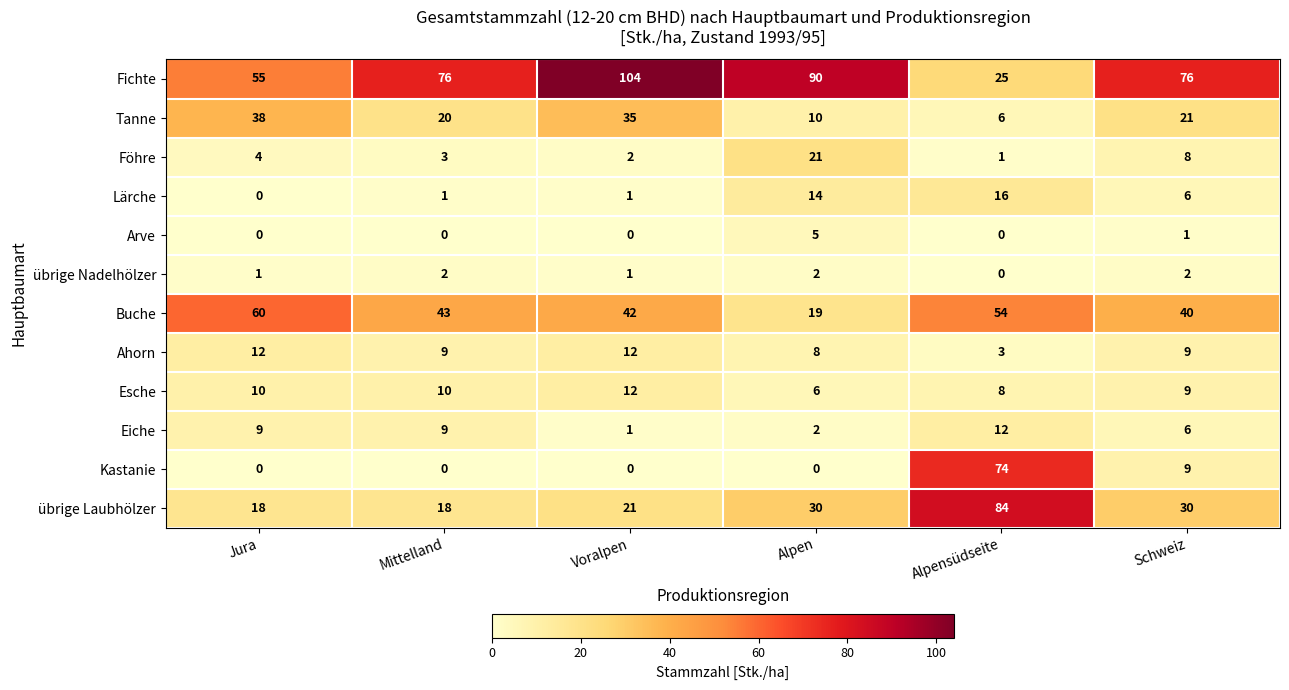

Where does the Tanne series first go above 21?

Jura